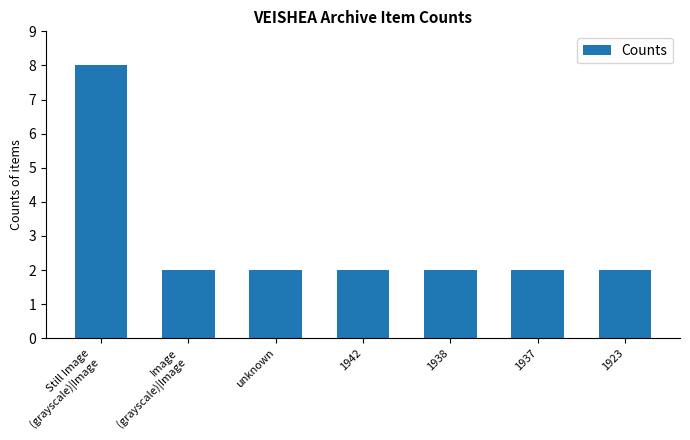

How many categories are shown in the chart?

7